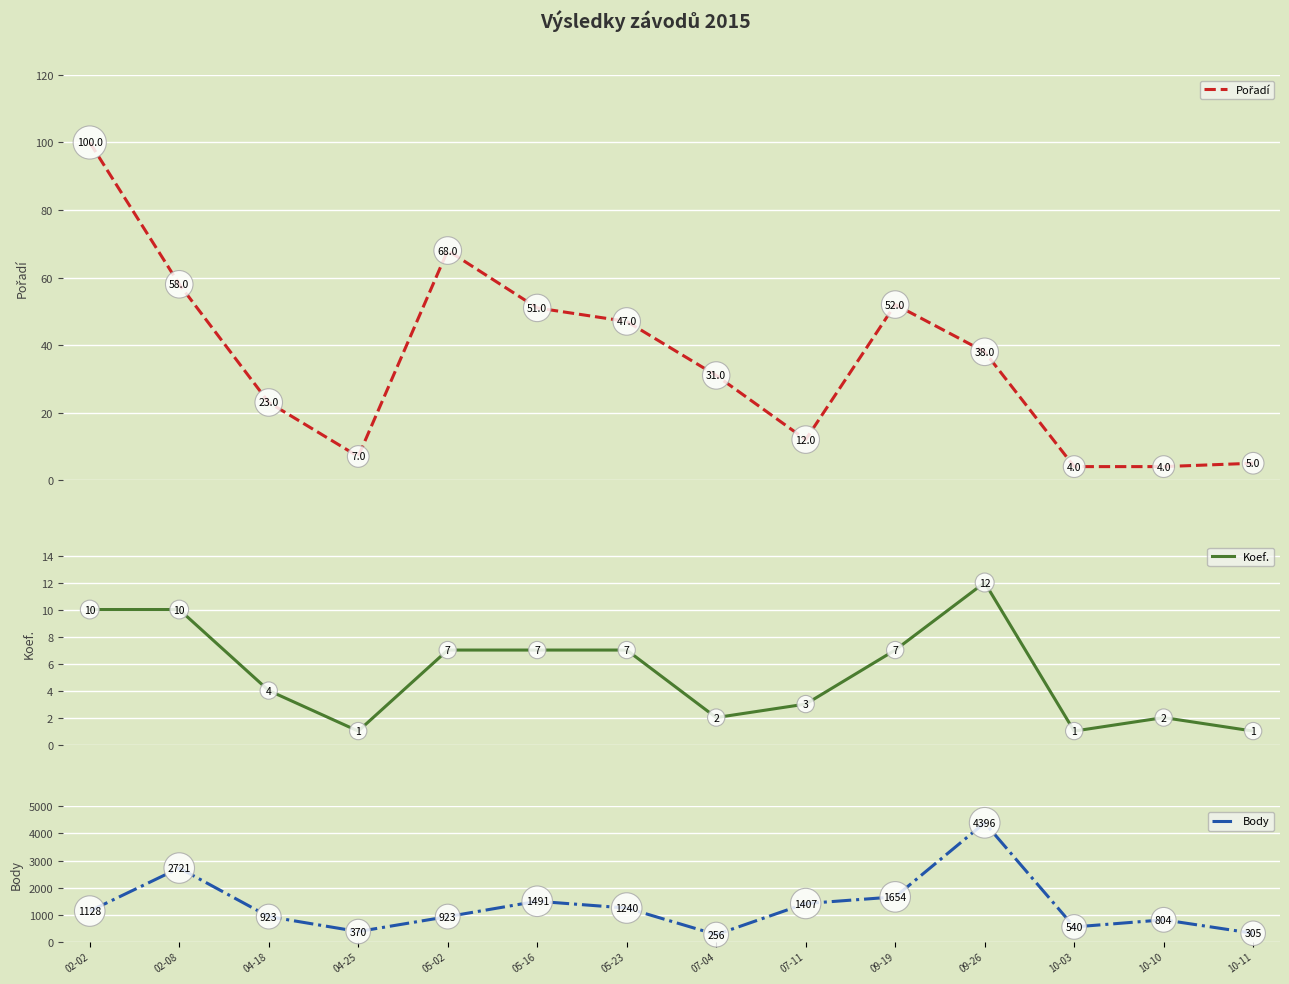

Which series has the widest spread of values?

Body